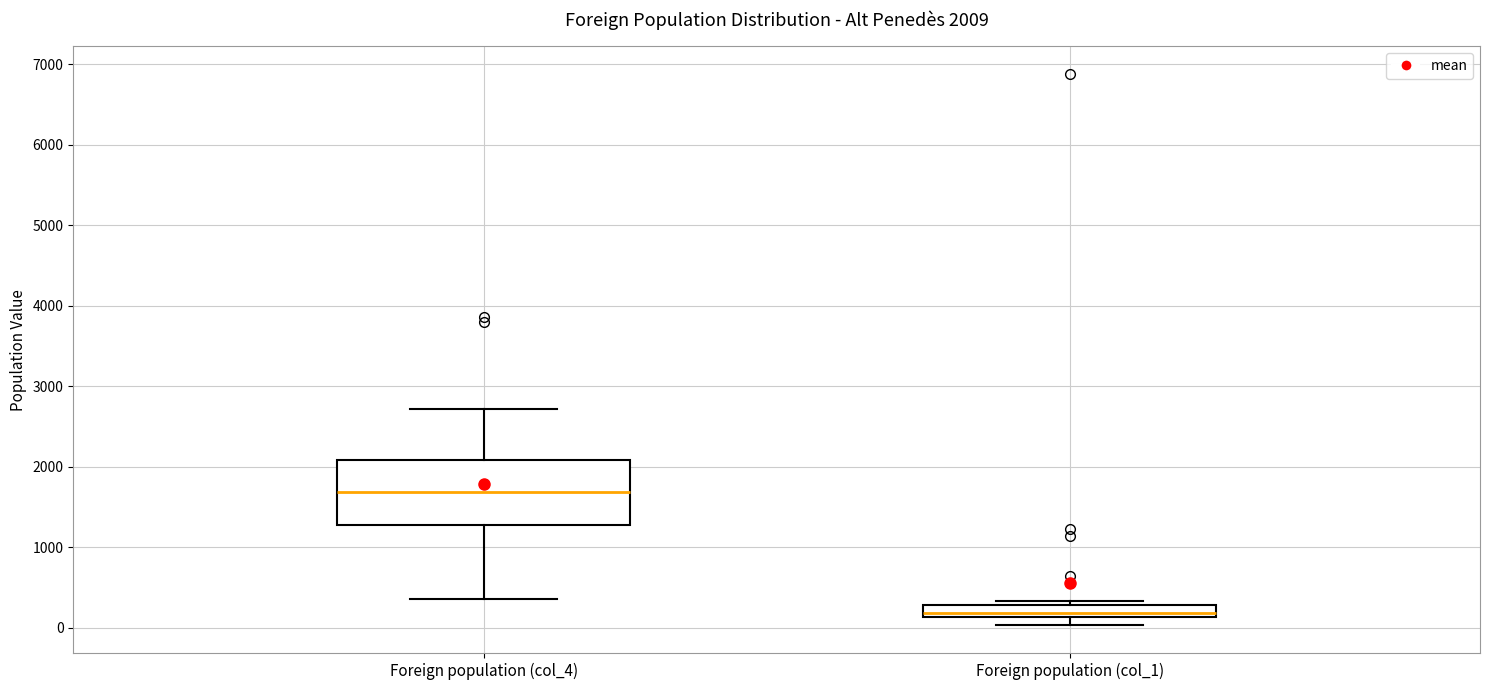

Which box is the tallest, from its lower edge to its upper edge?

Foreign population (col_4)